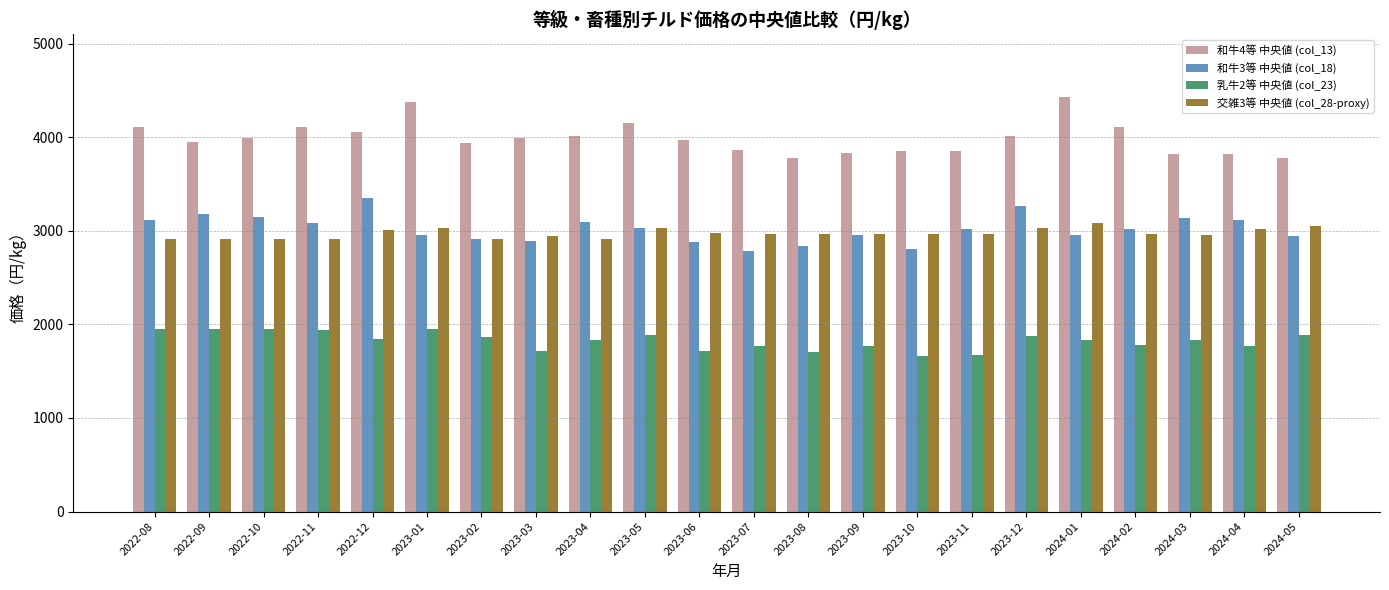

What is the difference between the maximum and minimum values in the 乳牛2等 中央値 (col_23) series?

295